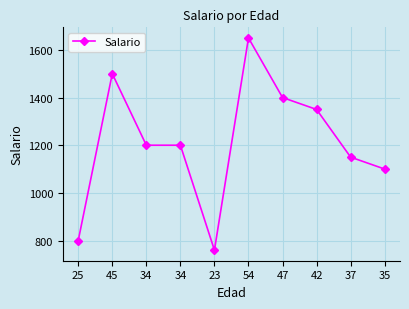

How many categories are shown in the chart?

10